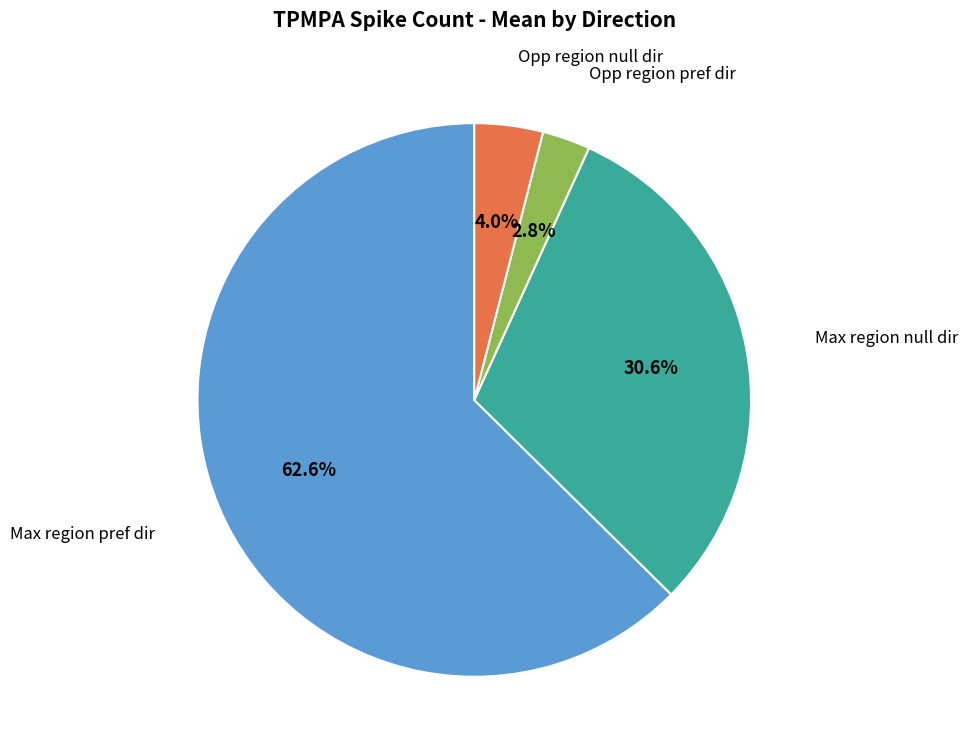

Does any single category account for the majority?

Yes